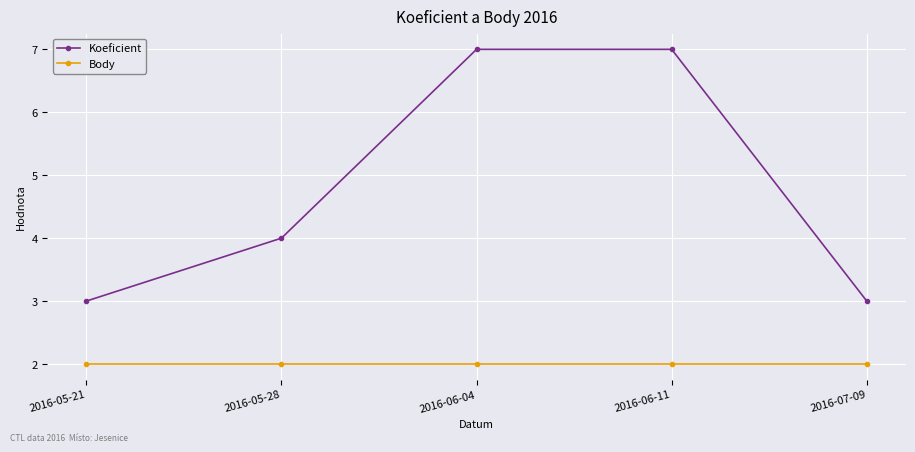

What is the total value across all series at 2016-05-21?

5